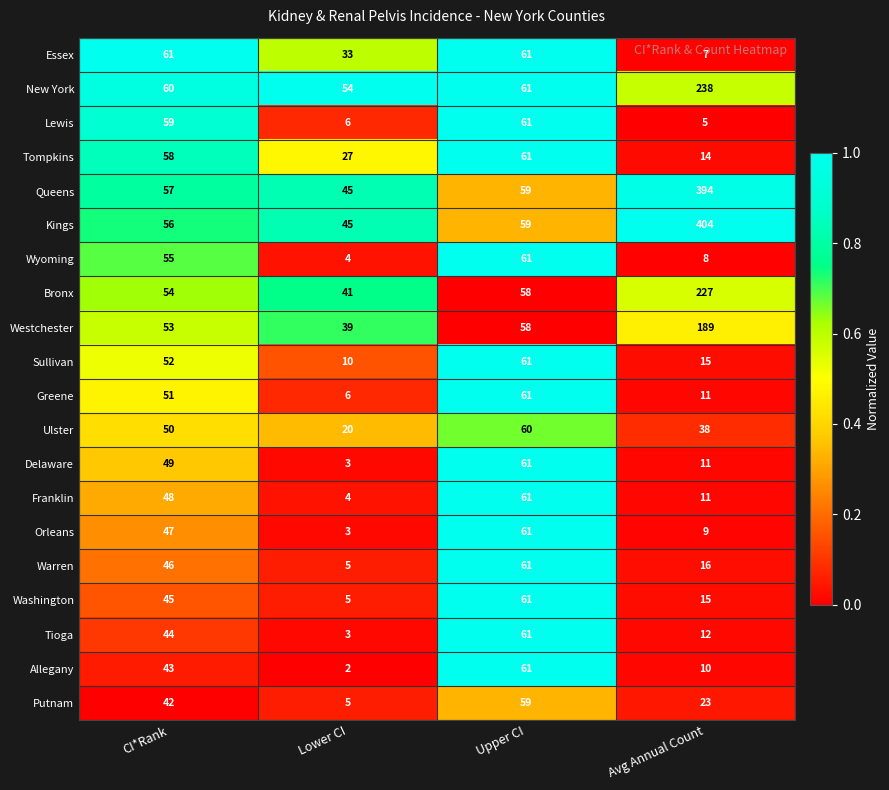

At CI*Rank, list the series in order from smallest to largest.

Putnam, Allegany, Tioga, Washington, Warren, Orleans, Franklin, Delaware, Ulster, Greene, Sullivan, Westchester, Bronx, Wyoming, Kings, Queens, Tompkins, Lewis, New York, Essex